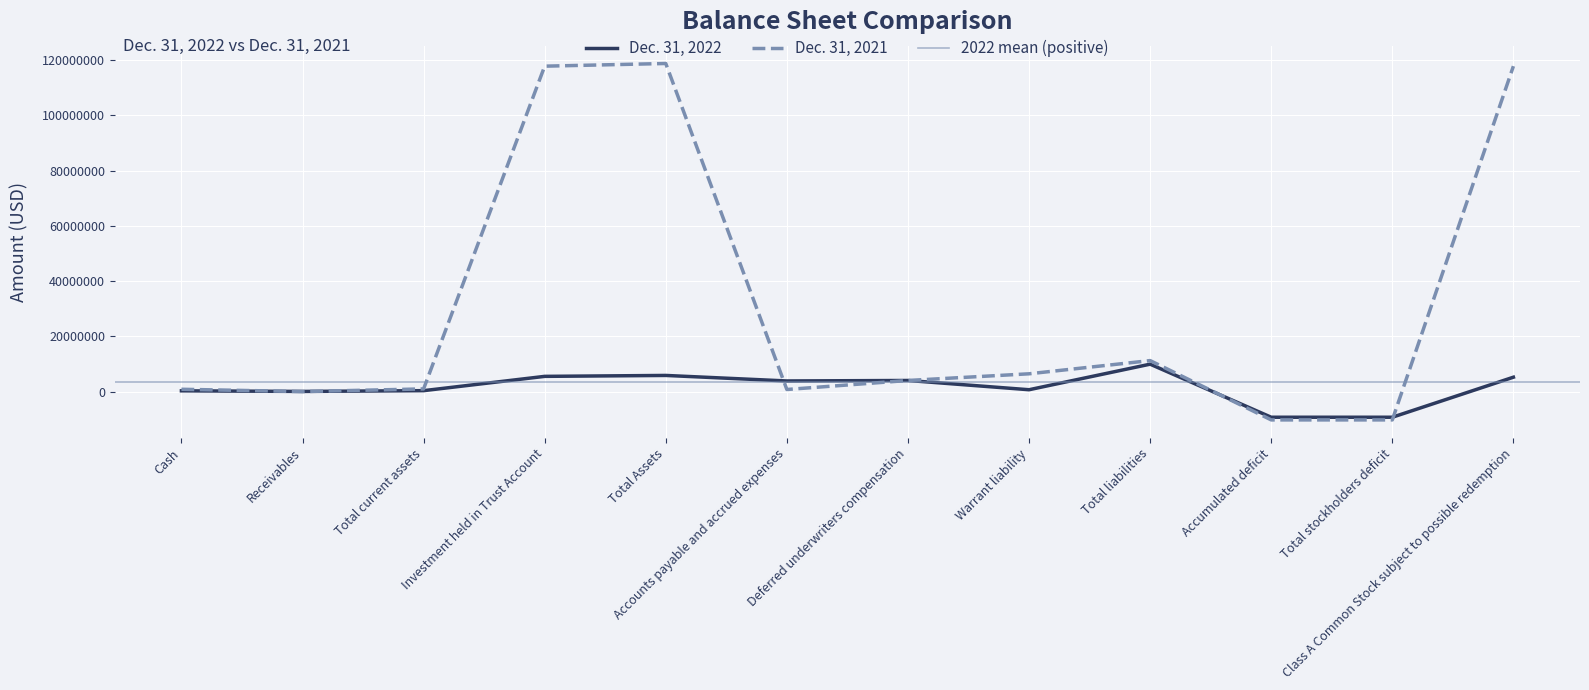

What is the label of the 7th point from the left?

Deferred underwriters compensation